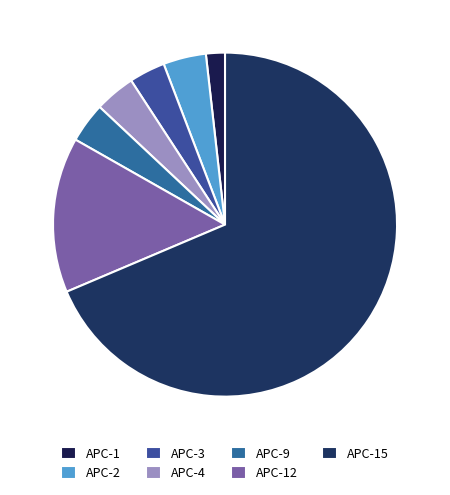

Which slice represents more than half of the pie?

APC-15